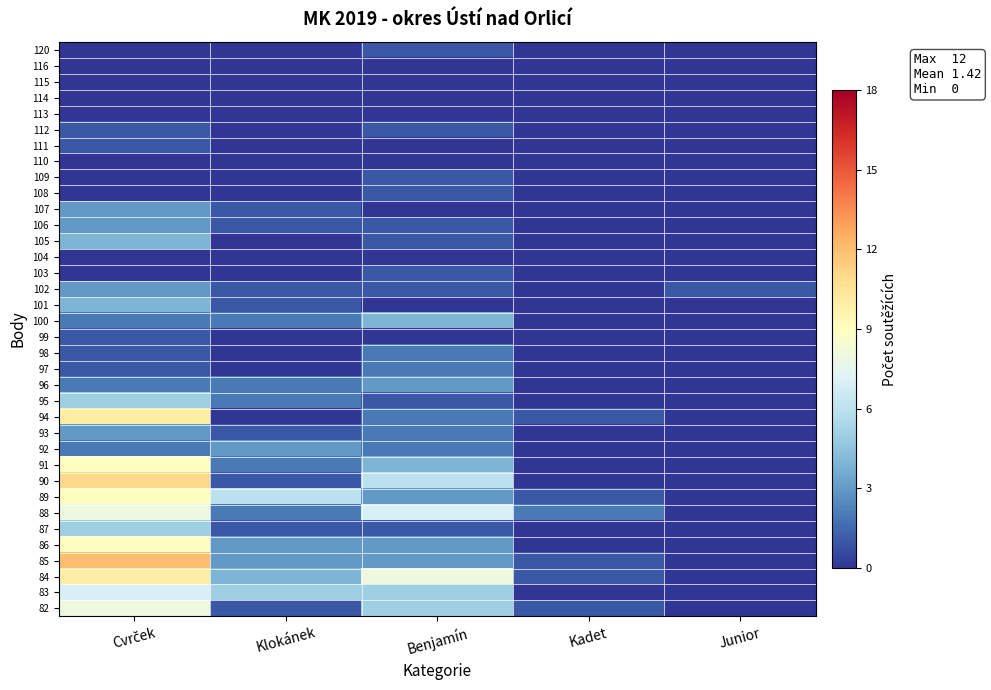

Reading left to right, what are all the values shown in this chart?

120: Cvrček=0	Klokánek=0	Benjamín=1	Kadet=0	Junior=0
116: Cvrček=0	Klokánek=0	Benjamín=0	Kadet=0	Junior=0
115: Cvrček=0	Klokánek=0	Benjamín=0	Kadet=0	Junior=0
114: Cvrček=0	Klokánek=0	Benjamín=0	Kadet=0	Junior=0
113: Cvrček=0	Klokánek=0	Benjamín=0	Kadet=0	Junior=0
112: Cvrček=1	Klokánek=0	Benjamín=1	Kadet=0	Junior=0
111: Cvrček=1	Klokánek=0	Benjamín=0	Kadet=0	Junior=0
110: Cvrček=0	Klokánek=0	Benjamín=0	Kadet=0	Junior=0
109: Cvrček=0	Klokánek=0	Benjamín=1	Kadet=0	Junior=0
108: Cvrček=0	Klokánek=0	Benjamín=1	Kadet=0	Junior=0
107: Cvrček=3	Klokánek=1	Benjamín=0	Kadet=0	Junior=0
106: Cvrček=3	Klokánek=1	Benjamín=1	Kadet=0	Junior=0
105: Cvrček=4	Klokánek=0	Benjamín=1	Kadet=0	Junior=0
104: Cvrček=0	Klokánek=0	Benjamín=0	Kadet=0	Junior=0
103: Cvrček=0	Klokánek=0	Benjamín=1	Kadet=0	Junior=0
102: Cvrček=3	Klokánek=1	Benjamín=1	Kadet=0	Junior=1
101: Cvrček=4	Klokánek=1	Benjamín=0	Kadet=0	Junior=0
100: Cvrček=2	Klokánek=2	Benjamín=4	Kadet=0	Junior=0
99: Cvrček=1	Klokánek=0	Benjamín=0	Kadet=0	Junior=0
98: Cvrček=1	Klokánek=0	Benjamín=2	Kadet=0	Junior=0
97: Cvrček=1	Klokánek=0	Benjamín=2	Kadet=0	Junior=0
96: Cvrček=2	Klokánek=2	Benjamín=3	Kadet=0	Junior=0
95: Cvrček=5	Klokánek=2	Benjamín=1	Kadet=0	Junior=0
94: Cvrček=10	Klokánek=0	Benjamín=2	Kadet=1	Junior=0
93: Cvrček=3	Klokánek=1	Benjamín=2	Kadet=0	Junior=0
92: Cvrček=2	Klokánek=3	Benjamín=2	Kadet=0	Junior=0
91: Cvrček=9	Klokánek=2	Benjamín=4	Kadet=0	Junior=0
90: Cvrček=11	Klokánek=1	Benjamín=6	Kadet=0	Junior=0
89: Cvrček=9	Klokánek=6	Benjamín=3	Kadet=1	Junior=0
88: Cvrček=8	Klokánek=2	Benjamín=7	Kadet=2	Junior=0
87: Cvrček=5	Klokánek=1	Benjamín=1	Kadet=0	Junior=0
86: Cvrček=9	Klokánek=3	Benjamín=3	Kadet=0	Junior=0
85: Cvrček=12	Klokánek=3	Benjamín=3	Kadet=1	Junior=0
84: Cvrček=10	Klokánek=4	Benjamín=8	Kadet=1	Junior=0
83: Cvrček=7	Klokánek=5	Benjamín=5	Kadet=0	Junior=0
82: Cvrček=8	Klokánek=1	Benjamín=5	Kadet=1	Junior=0